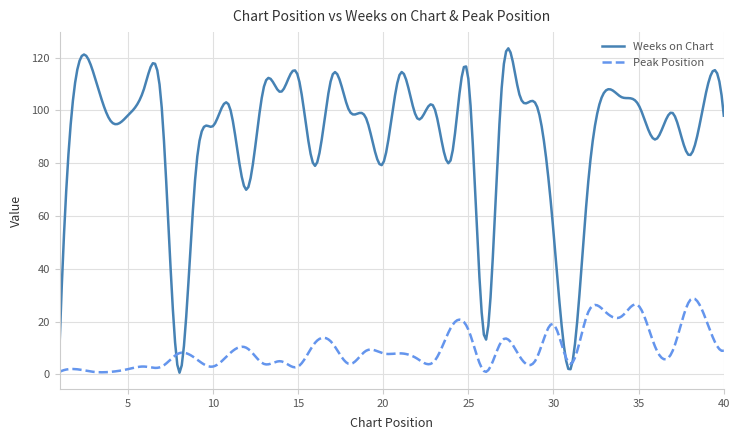

List the series in order of their overall mean, lowest first.

Peak Position, Weeks on Chart